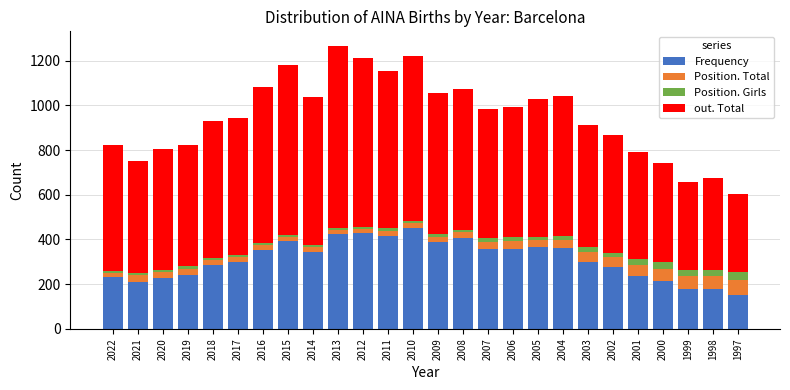

What is the difference between the second highest and second lowest values in the Frequency series?

251